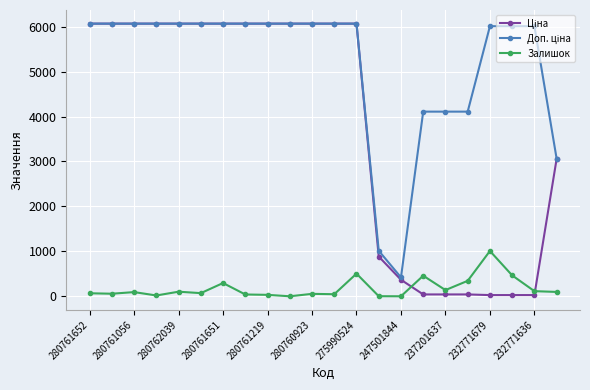

At how many categories does at least one series exceed 2767?

20